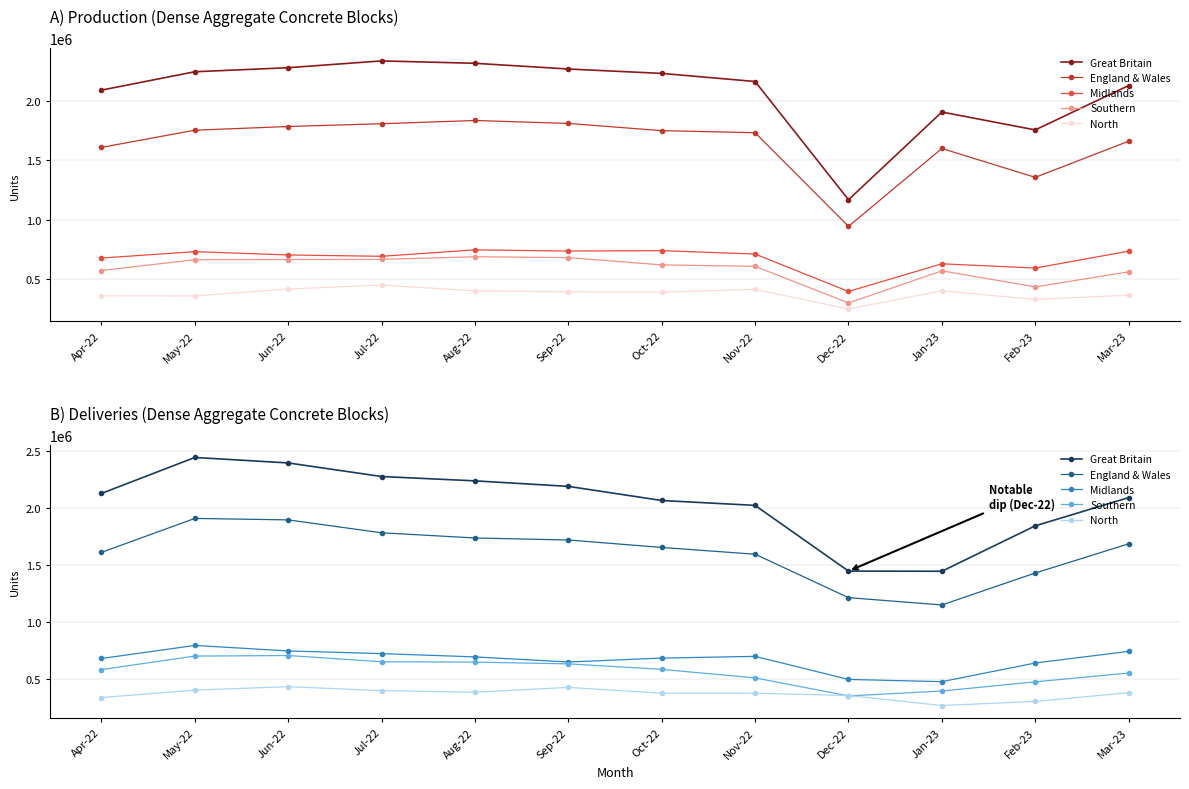

What is the minimum value for North?

272171